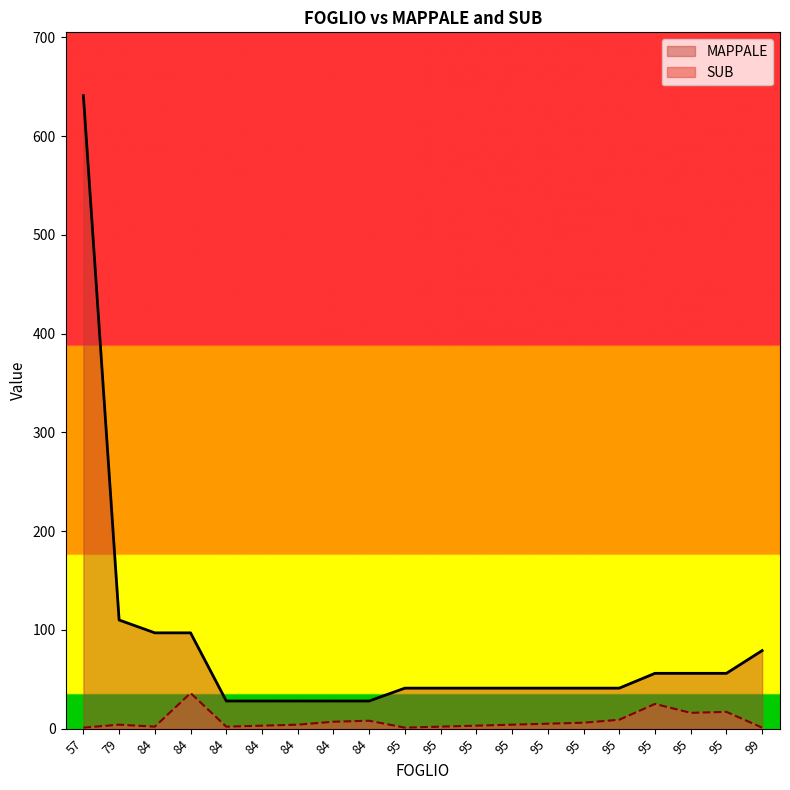

True or false: SUB and MAPPALE intersect in this chart.

False